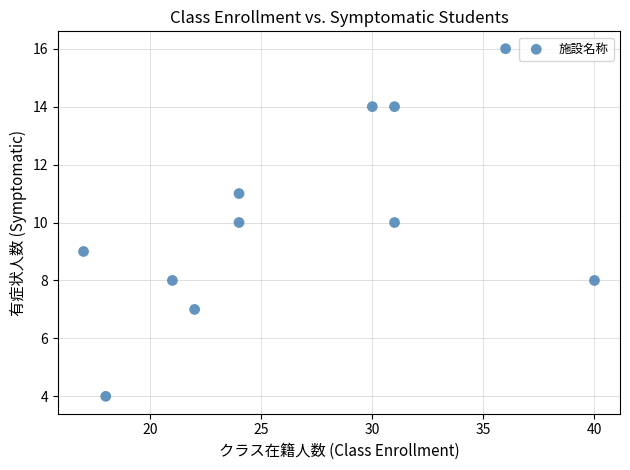

What is the average X value?

27